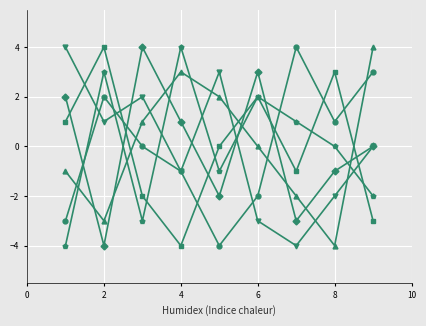

What is the smallest value displayed?

-4